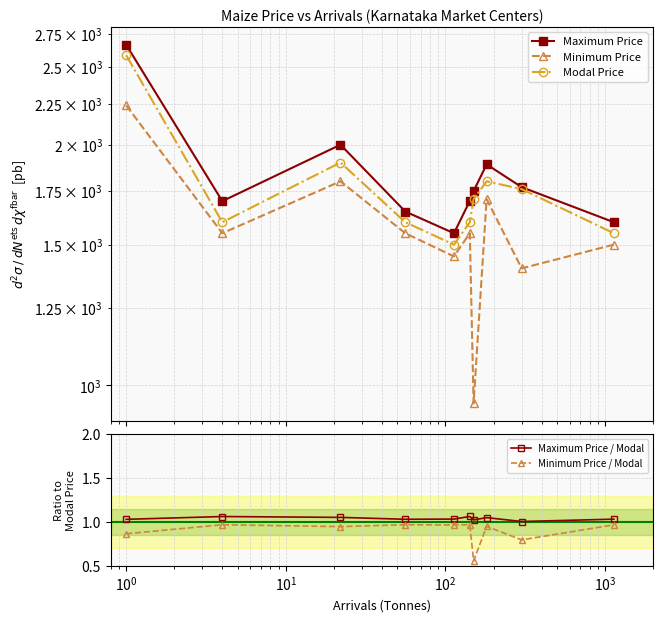

True or false: Maximum Price / Modal and Minimum Price / Modal cross at least once.

False